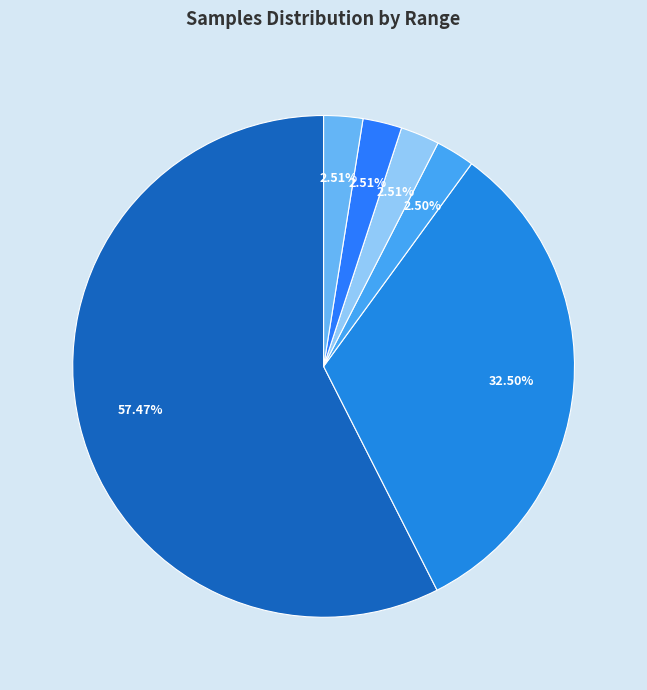

Is there any slice that represents more than half of the pie?

Yes